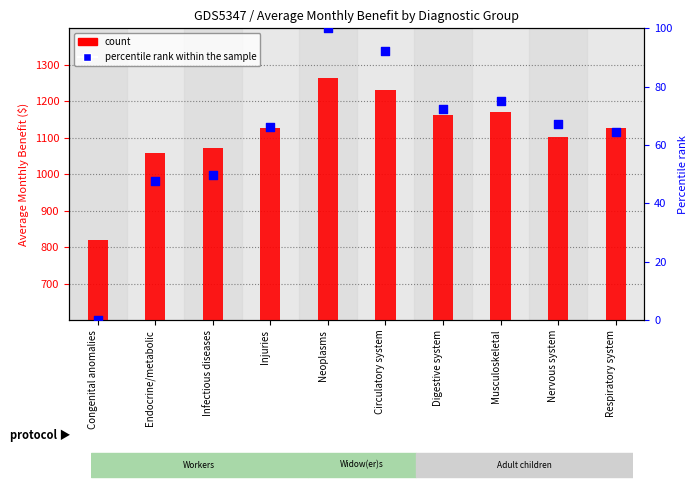

At how many categories does at least one series exceed 250?

10